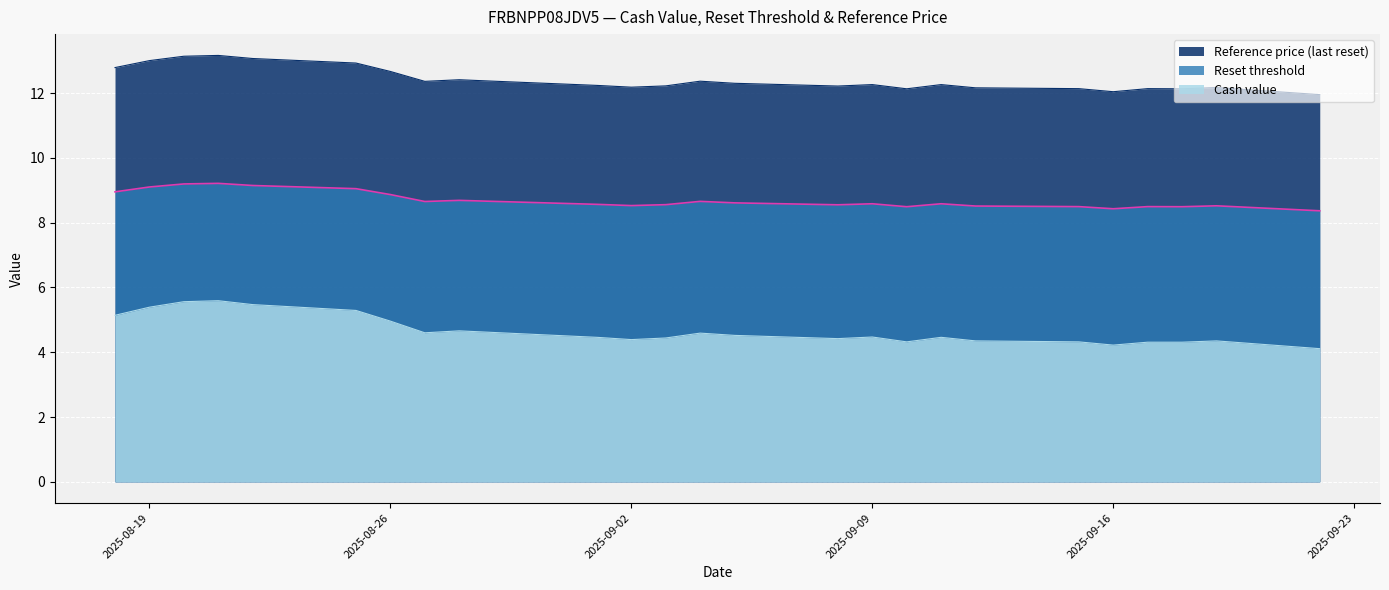

Which has a higher value, 2025-08-18 or 2025-08-19?

2025-08-19